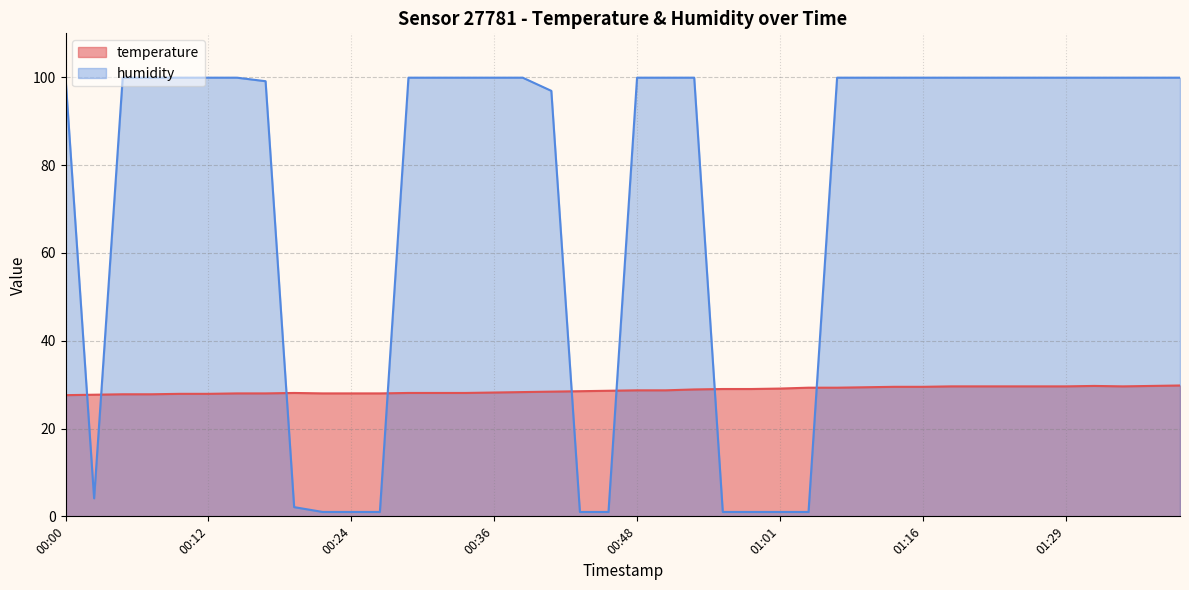

What is the difference between the highest and lowest values at 00:51?

71.2